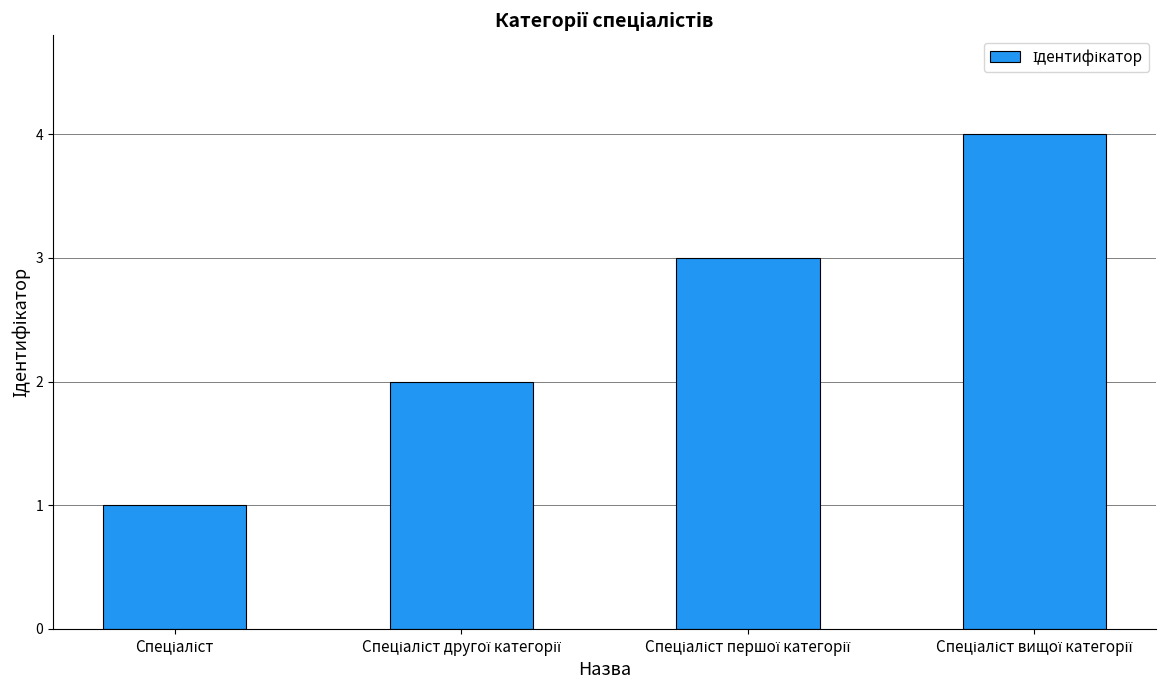

What is the difference between the maximum and minimum values?

3